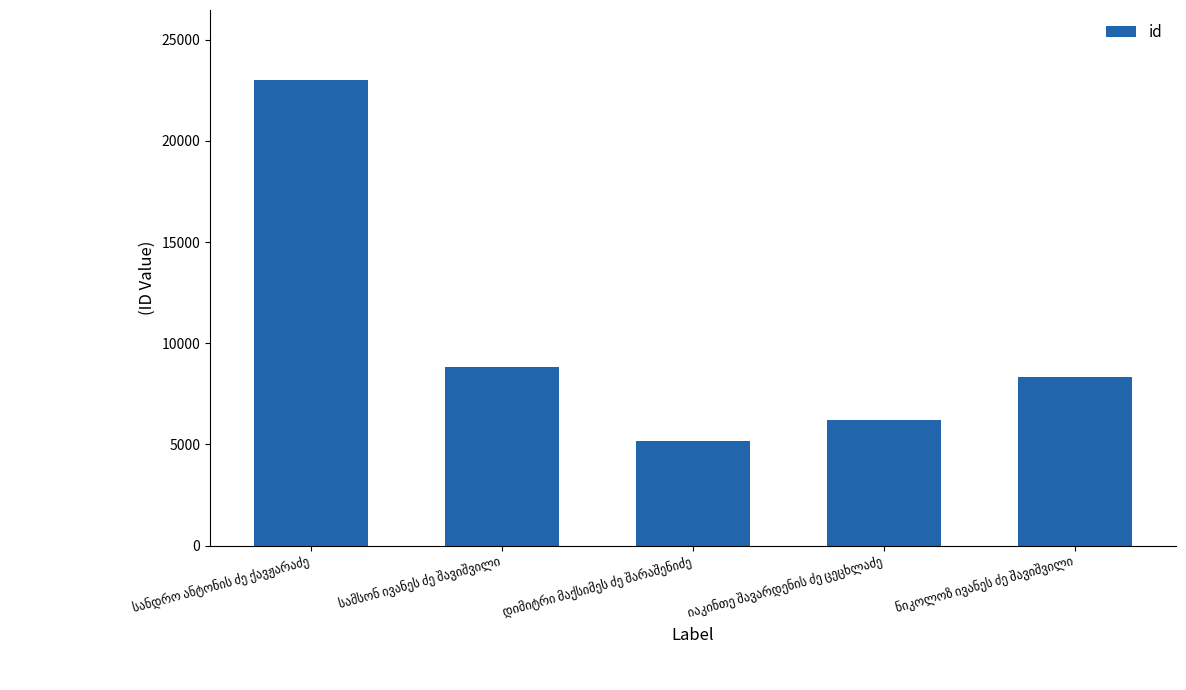

What is the difference between the second highest and minimum values?

3664